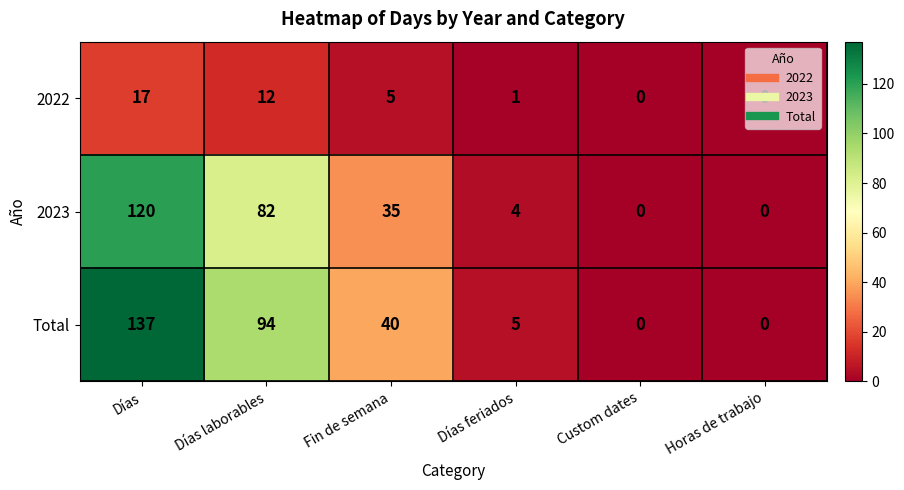

True or false: 2022 has a value of 7 at Fin de semana.

False